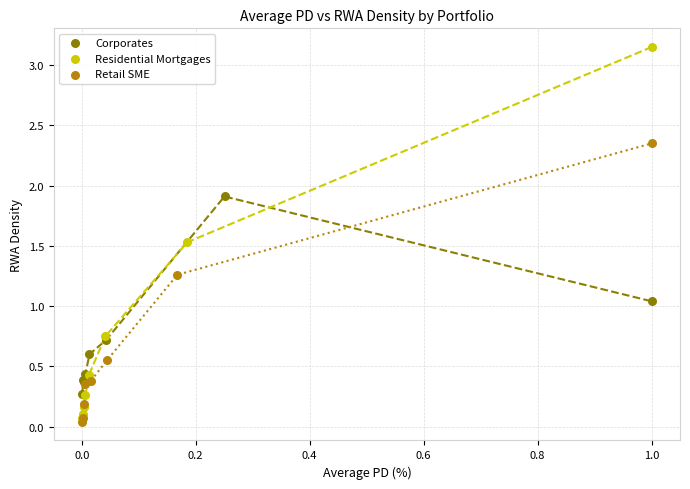

Which series reaches the maximum Y coordinate?

Residential Mortgages